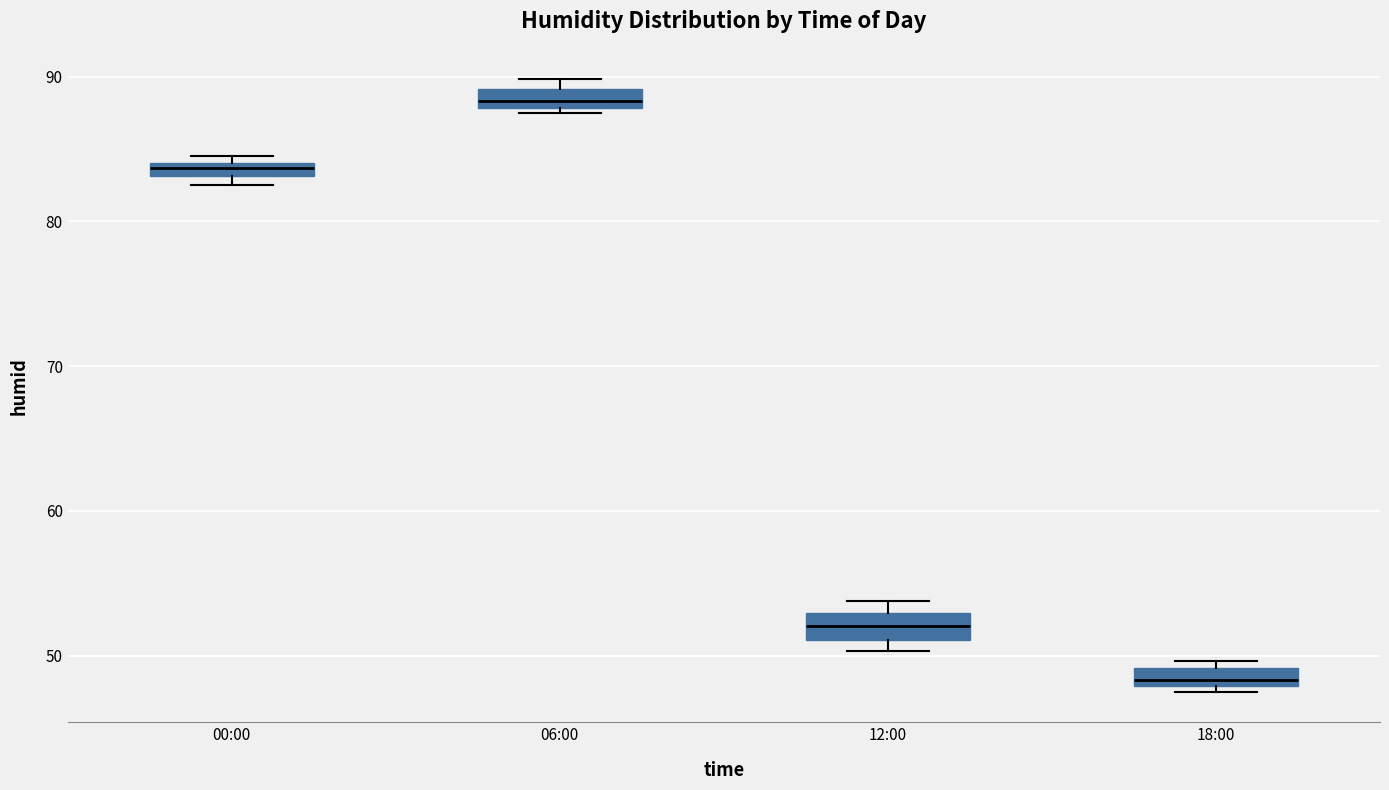

Which box's median line is the highest?

06:00